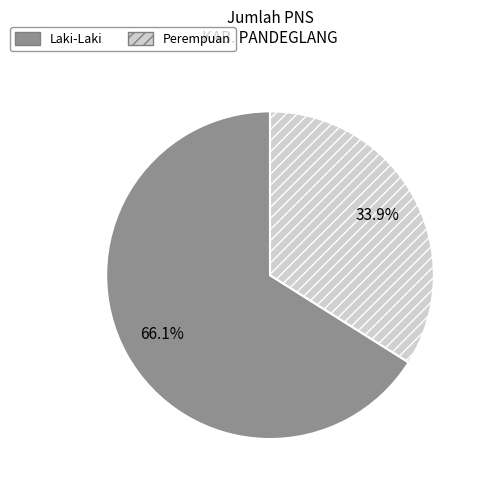

True or false: Perempuan accounts for 21% of the total.

False